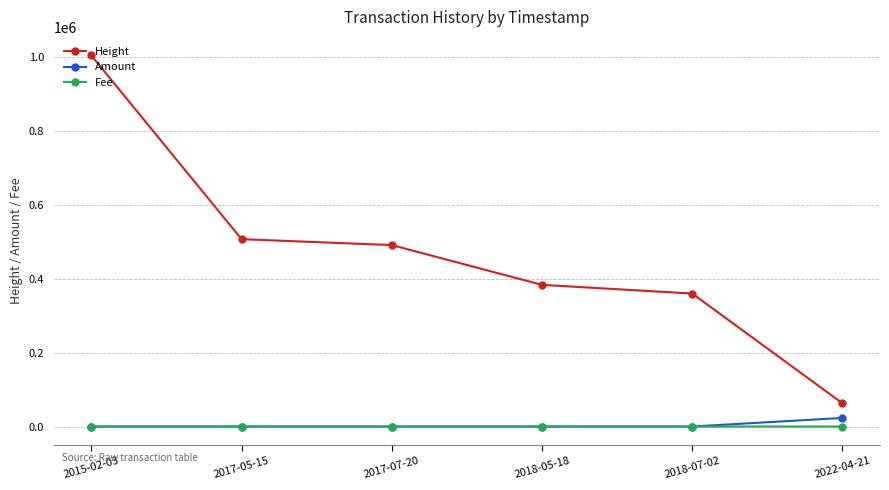

Which series has the largest total across all categories?

Height